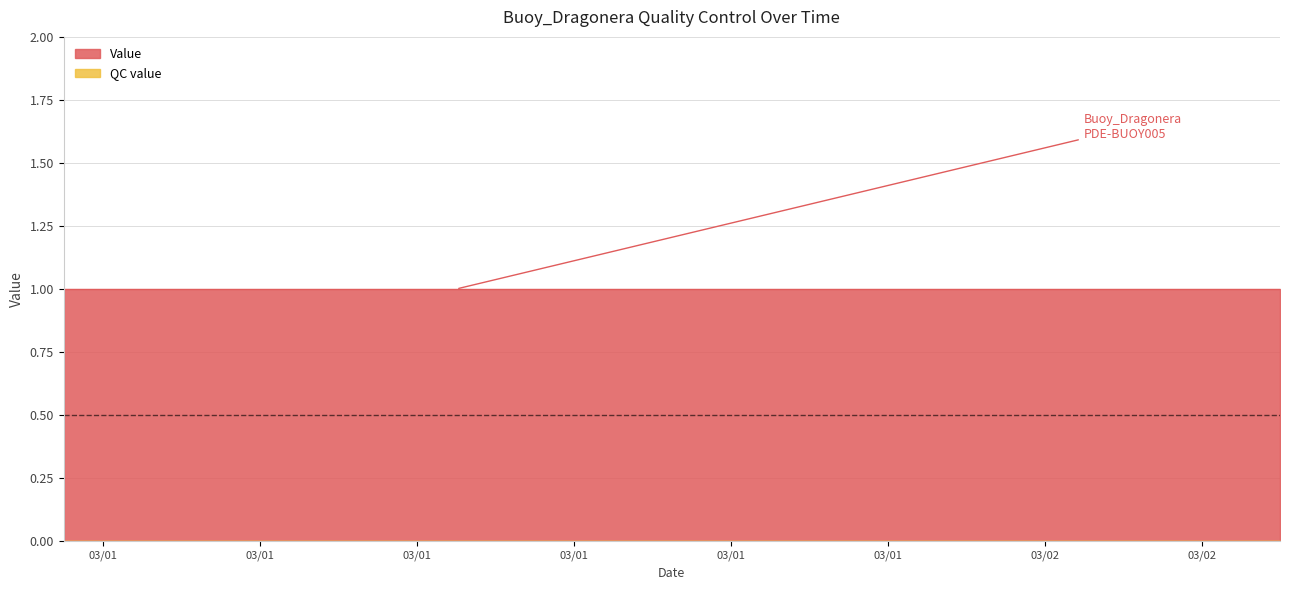

Reading left to right, transcribe all the data shown in this chart.

Value: 2024-03-01 01:00:00=1	2024-03-01 02:00:00=1	2024-03-01 03:00:00=1	2024-03-01 04:00:00=1	2024-03-01 05:00:00=1	2024-03-01 06:00:00=1	2024-03-01 07:00:00=1	2024-03-01 08:00:00=1	2024-03-01 09:00:00=1	2024-03-01 10:00:00=1	2024-03-01 11:00:00=1	2024-03-01 12:00:00=1	2024-03-02 01:00:00=1	2024-03-02 02:00:00=1	2024-03-02 03:00:00=1	2024-03-02 04:00:00=1	2024-03-02 05:00:00=1	2024-03-02 06:00:00=1	2024-03-02 07:00:00=1	2024-03-02 08:00:00=1
QC value: 2024-03-01 01:00:00=0	2024-03-01 02:00:00=0	2024-03-01 03:00:00=0	2024-03-01 04:00:00=0	2024-03-01 05:00:00=0	2024-03-01 06:00:00=0	2024-03-01 07:00:00=0	2024-03-01 08:00:00=0	2024-03-01 09:00:00=0	2024-03-01 10:00:00=0	2024-03-01 11:00:00=0	2024-03-01 12:00:00=0	2024-03-02 01:00:00=0	2024-03-02 02:00:00=0	2024-03-02 03:00:00=0	2024-03-02 04:00:00=0	2024-03-02 05:00:00=0	2024-03-02 06:00:00=0	2024-03-02 07:00:00=0	2024-03-02 08:00:00=0